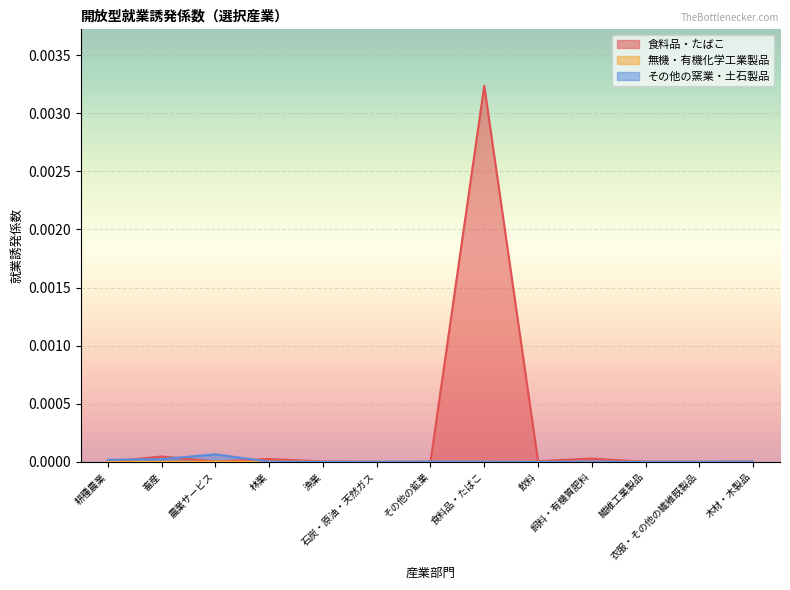

At which label does 食料品・たばこ reach its peak?

食料品・たばこ